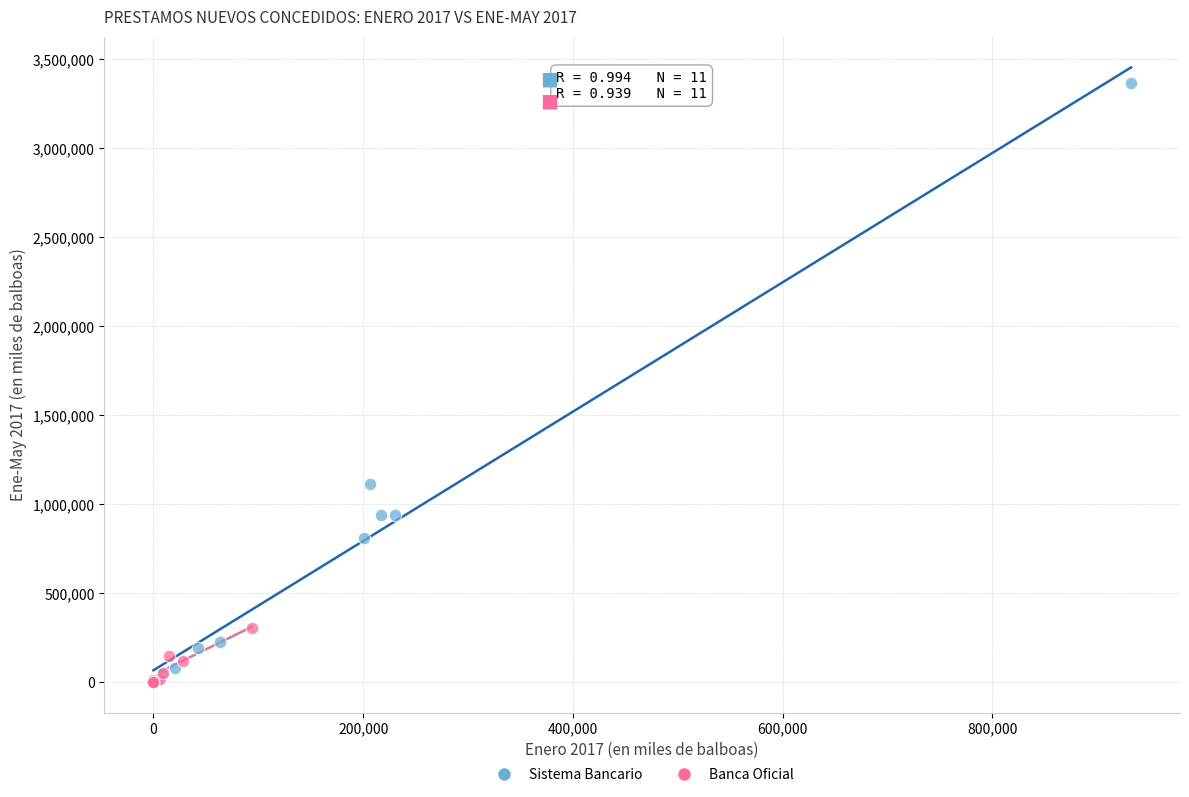

Which series contains the highest Y value?

Sistema Bancario